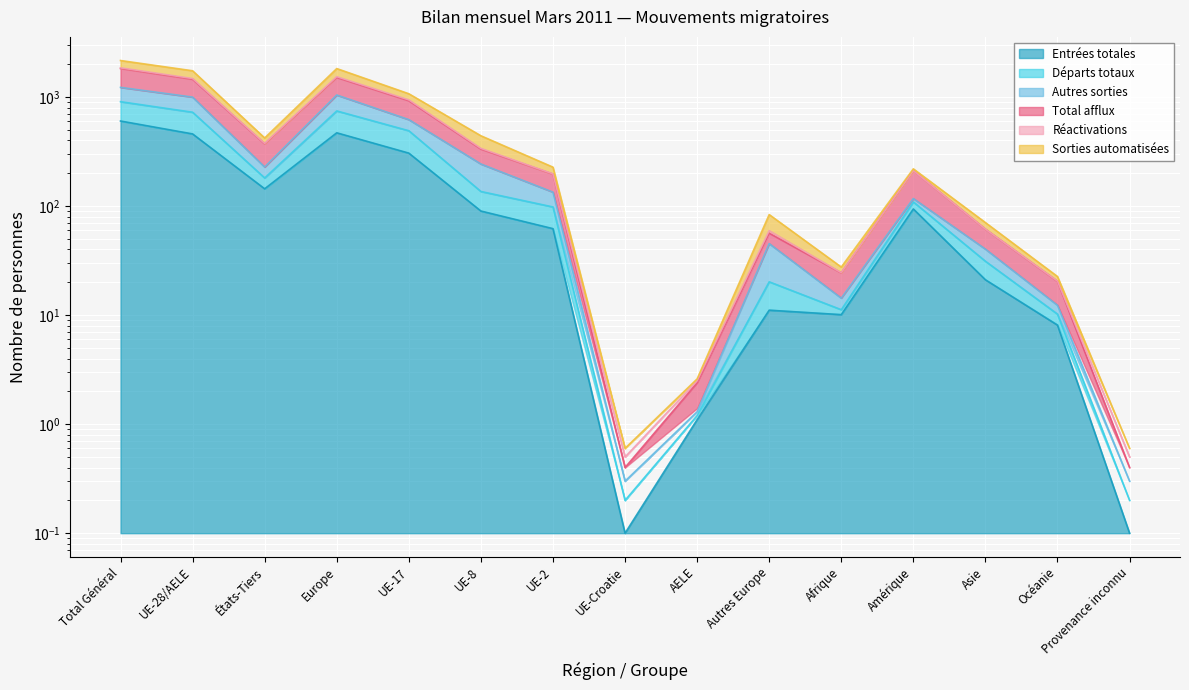

What is the total value across all series at Total Général?

8584.1